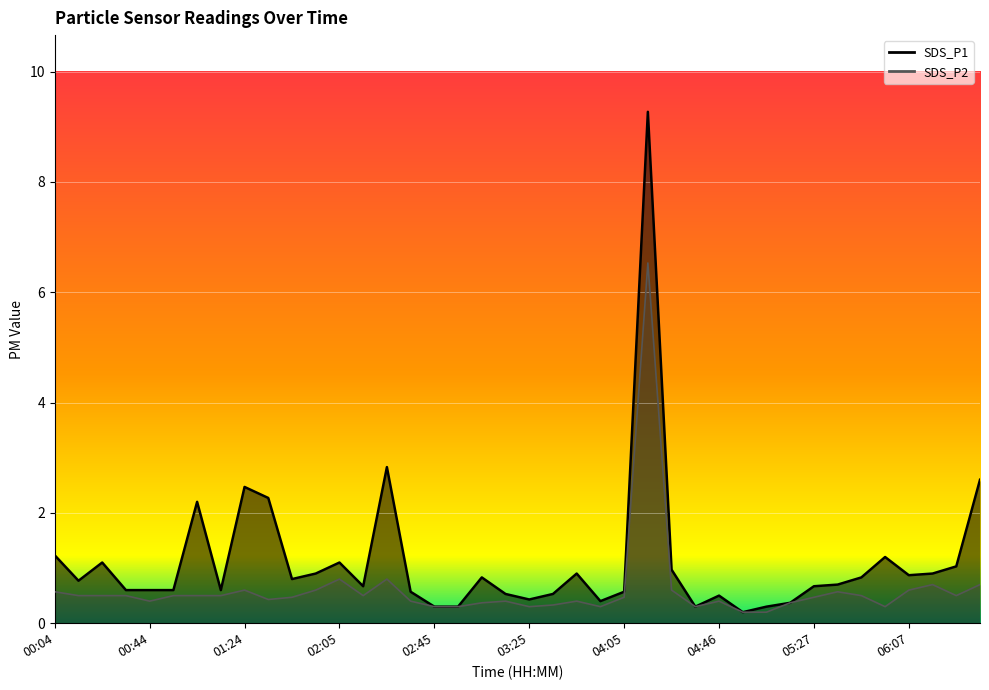

What is the difference between the SDS_P2 values at 01:34 and 02:05?

0.4